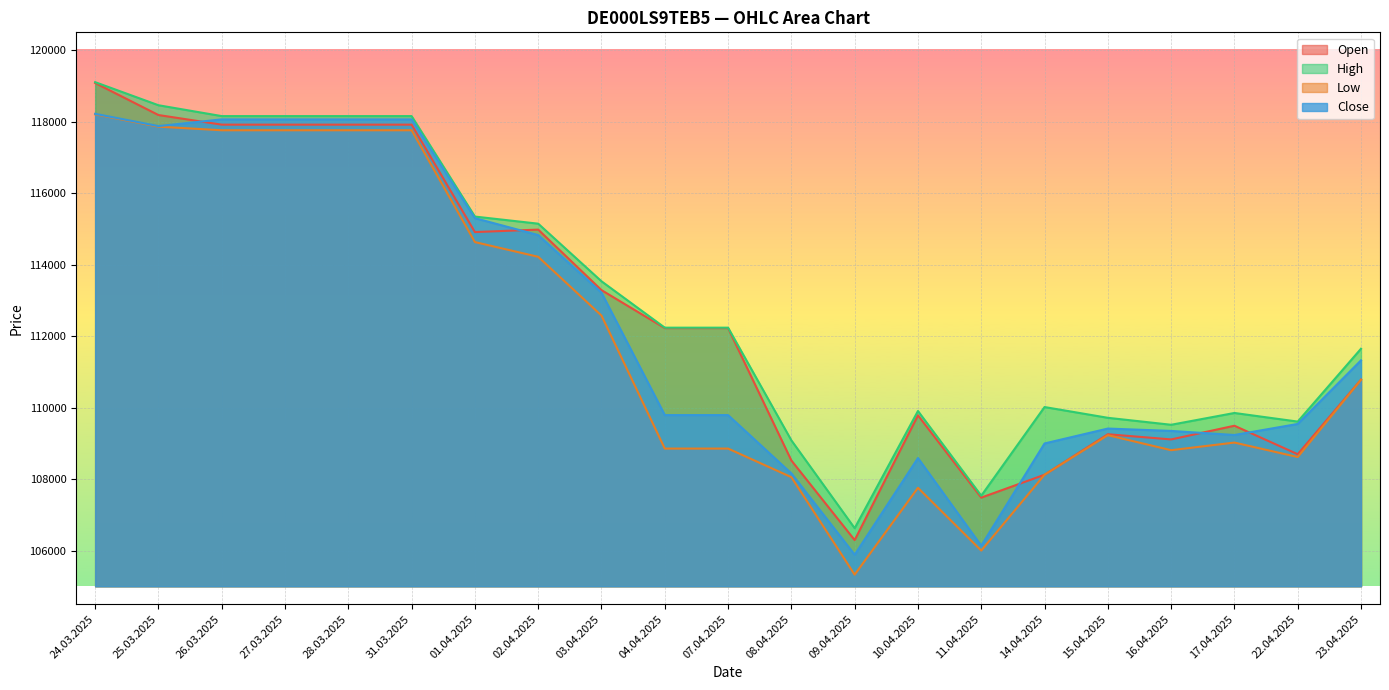

What is the difference between the maximum and second lowest values in the Low series?

12206